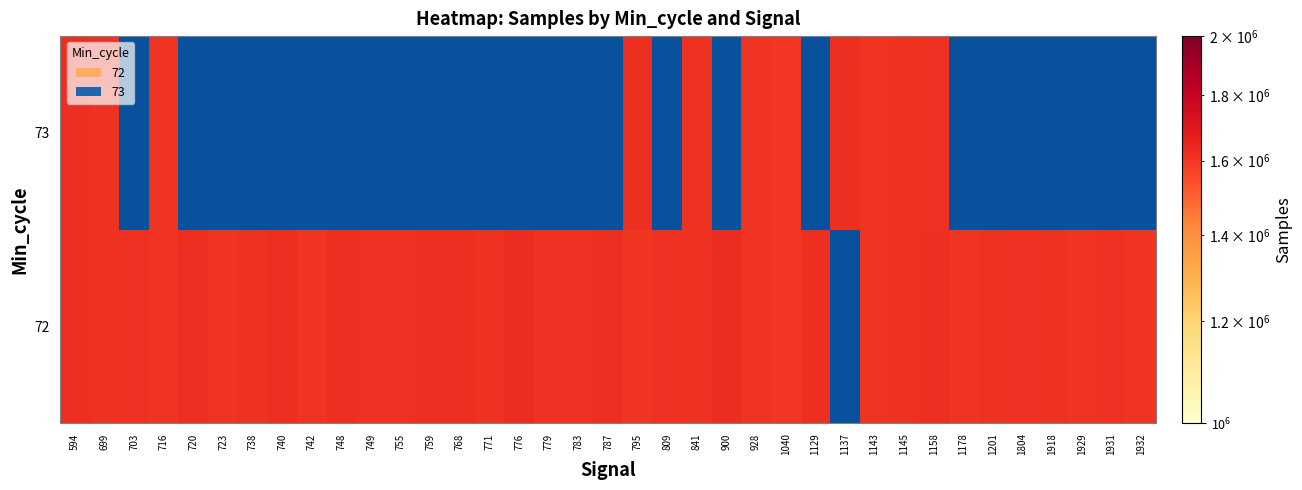

True or false: 73 has a value of 2632795.1 at 699.

False